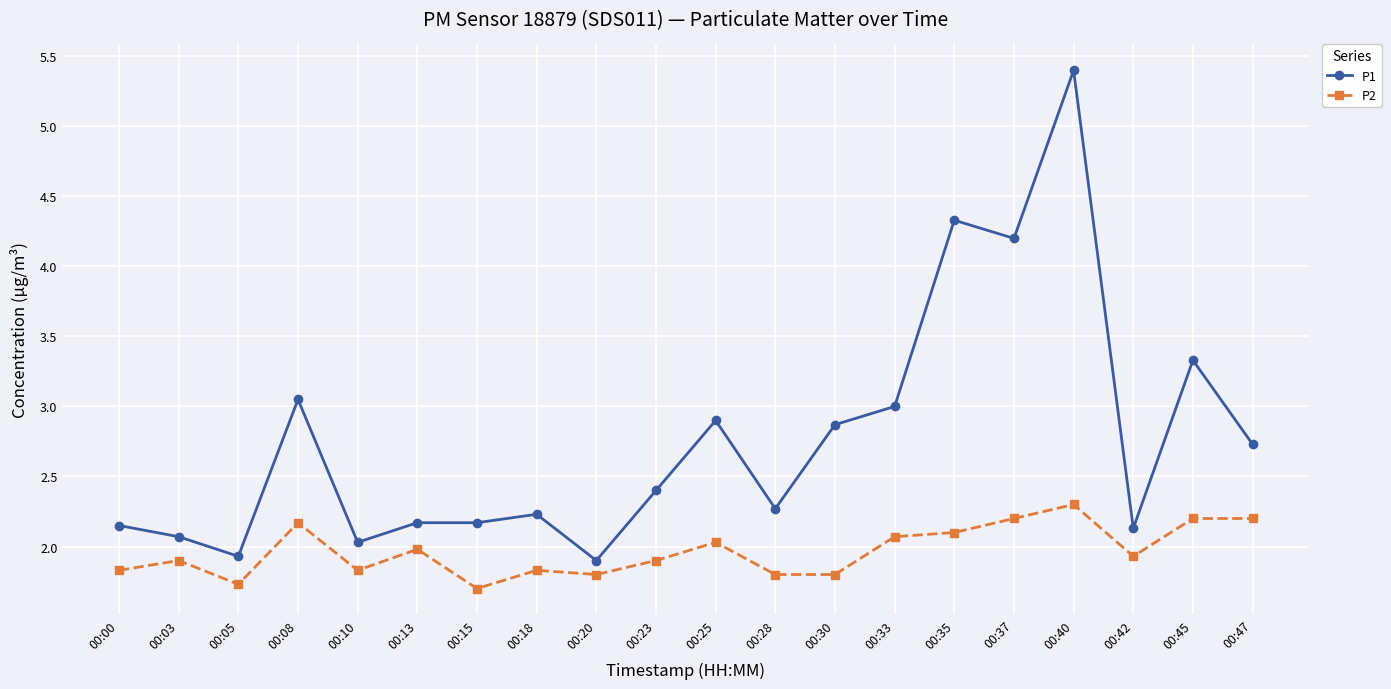

At which label does P1 first exceed 2?

00:00